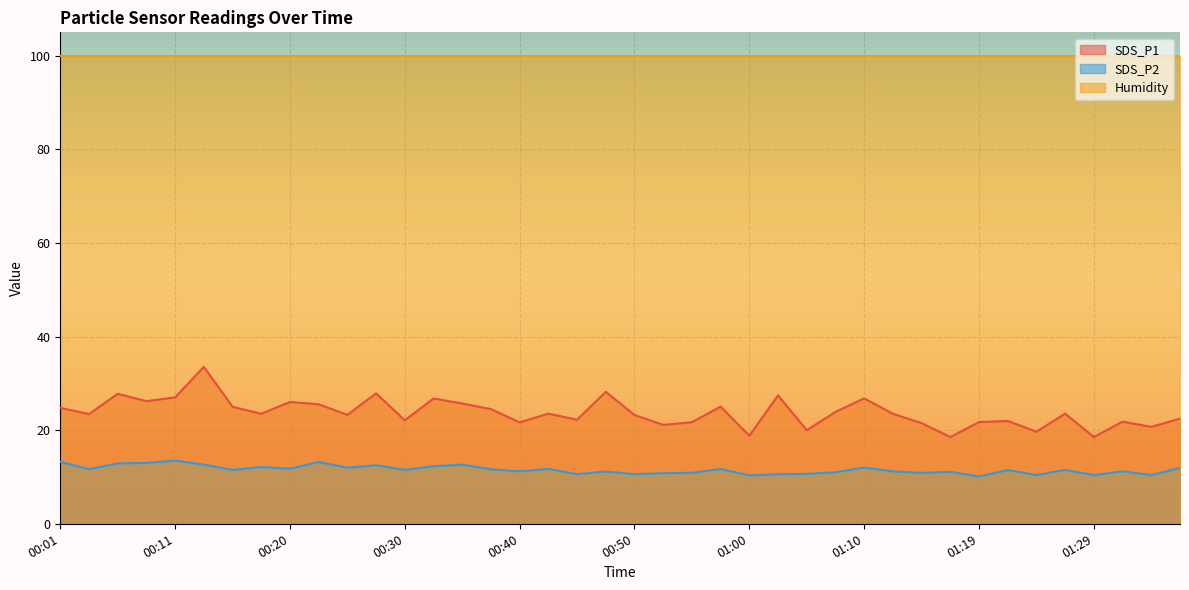

Which series has the largest range (max minus min)?

SDS_P1